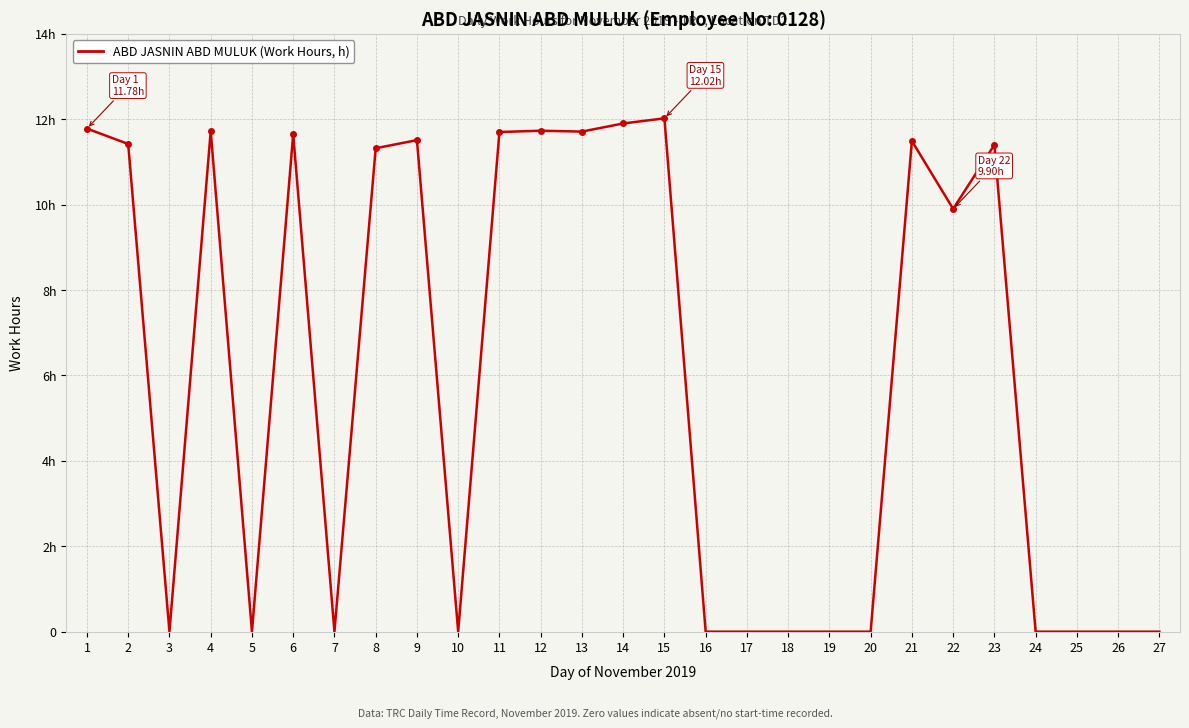

Reading right to left, list all the values displayed in this chart.

0.0	0.0	0.0	0.0	11.4	9.9	11.5	0.0	0.0	0.0	0.0	0.0	12.0	11.9	11.7	11.7	11.7	0.0	11.5	11.3	0.0	11.7	0.0	11.7	0.0	11.4	11.8